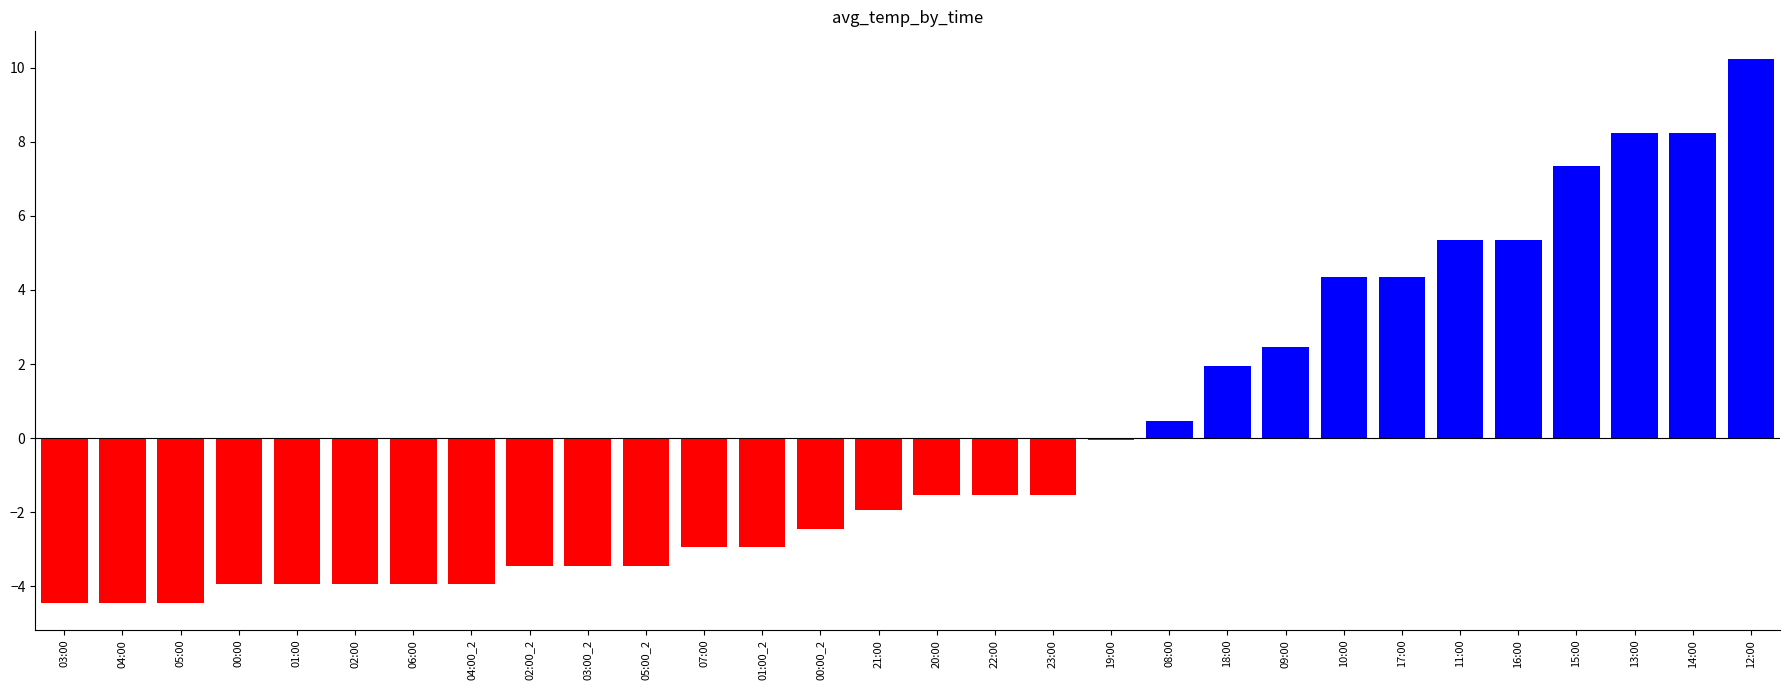

At which label does the data first exceed -1?

19:00